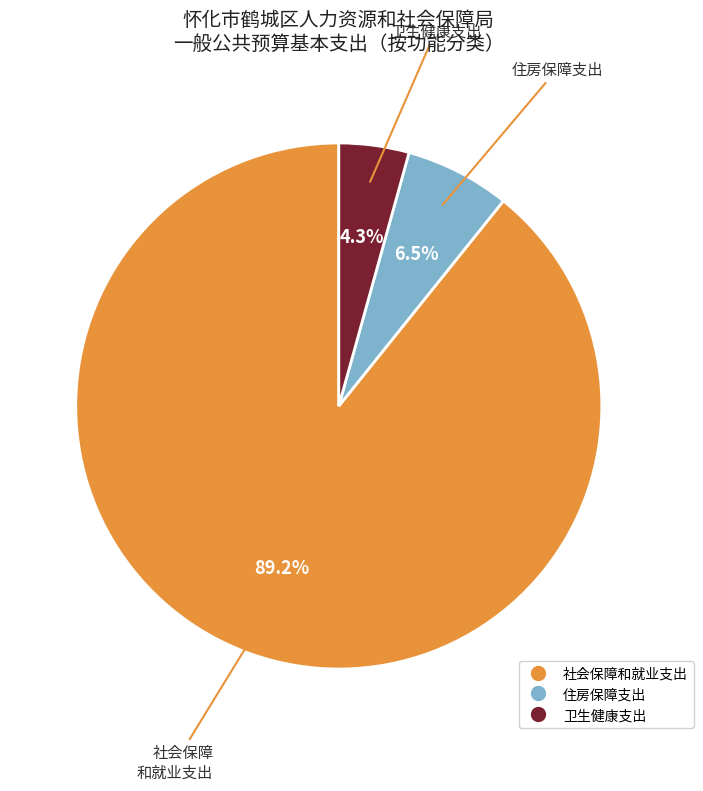

Count the number of slices in the pie.

3